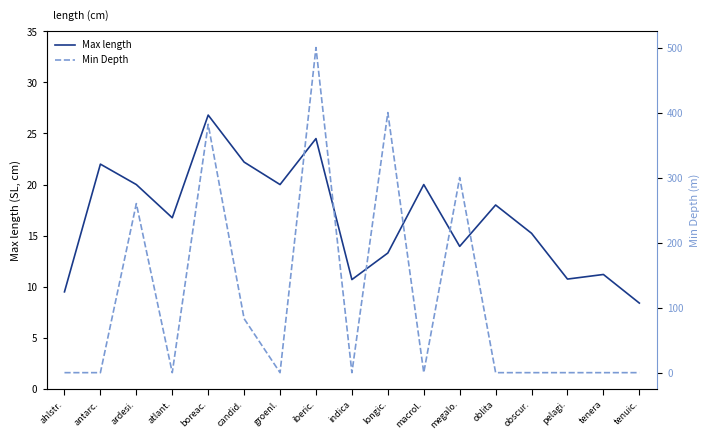

How many times do Min Depth and Max length cross each other?

10